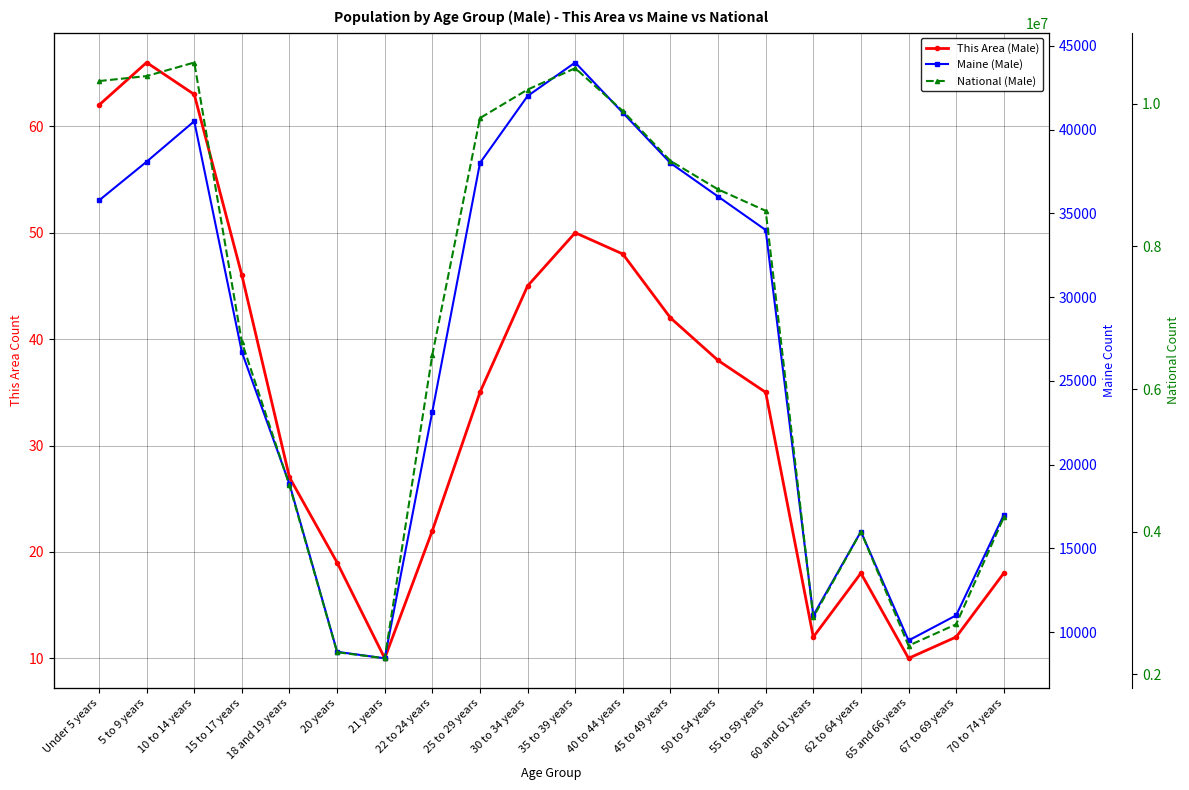

The value of This Area (Male) at 60 and 61 years is 12. True or false?

True